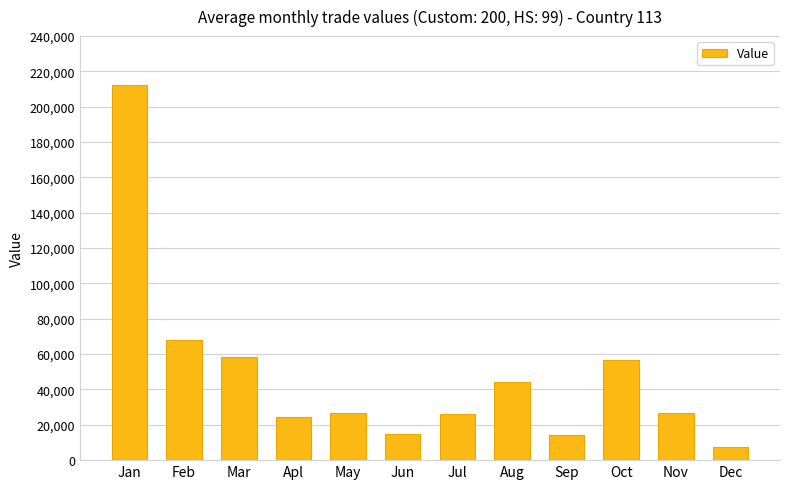

Does the chart contain any negative values?

No